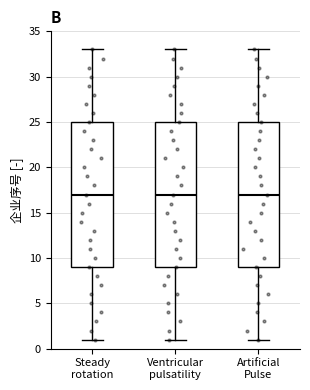

Reading left to right, transcribe this box plot: for each box, give where its median line is, the range the box spans, and where its two whiskers end, as read against the y-axis. The values are not printed on the chart, so give them approximately, as read against the axis.

Steady rotation: median 17, box 9 to 25, whiskers 1 to 33
Ventricular pulsatility: median 17, box 9 to 25, whiskers 1 to 33
Artificial Pulse: median 17, box 9 to 25, whiskers 1 to 33